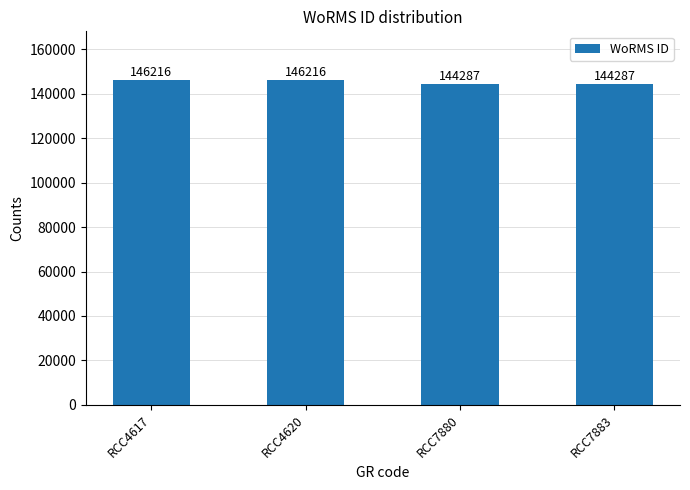

Count the number of data series in this chart.

1